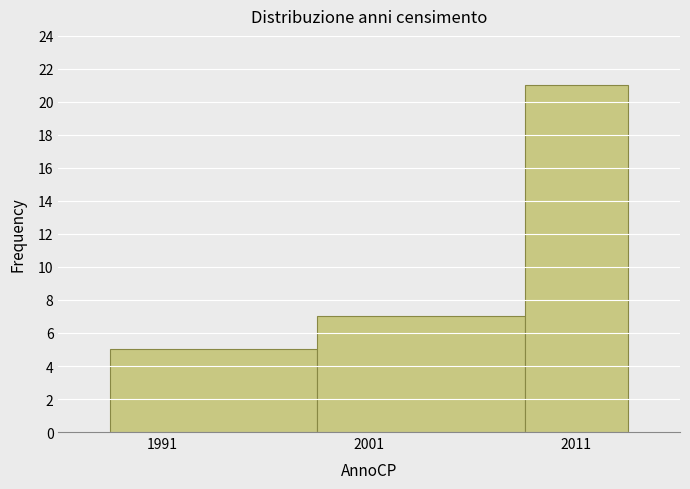

How tall is the bar that spans 2008.5 to 2013.5 on the x-axis? Neither the bar edges nor the heights are printed on the chart, so give them approximately, as read against the axes.

21